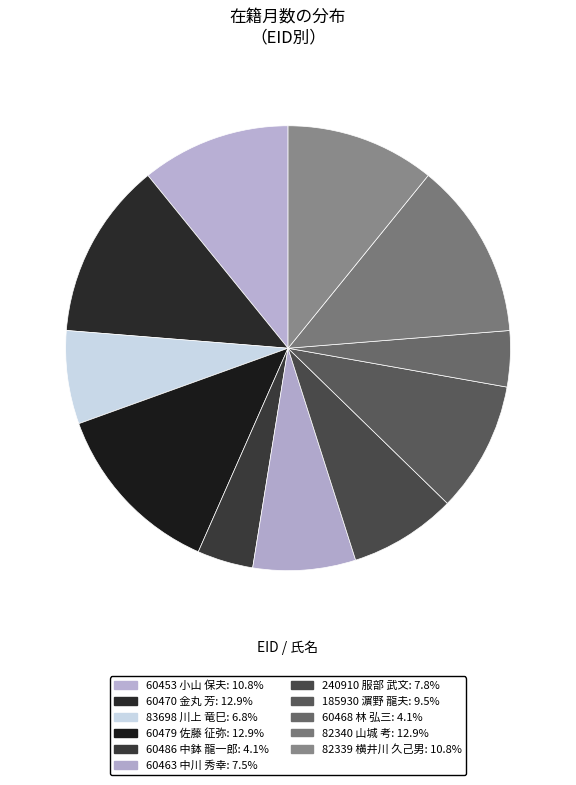

The 60453 小山 保夫 slice represents 11% of the pie. True or false?

True